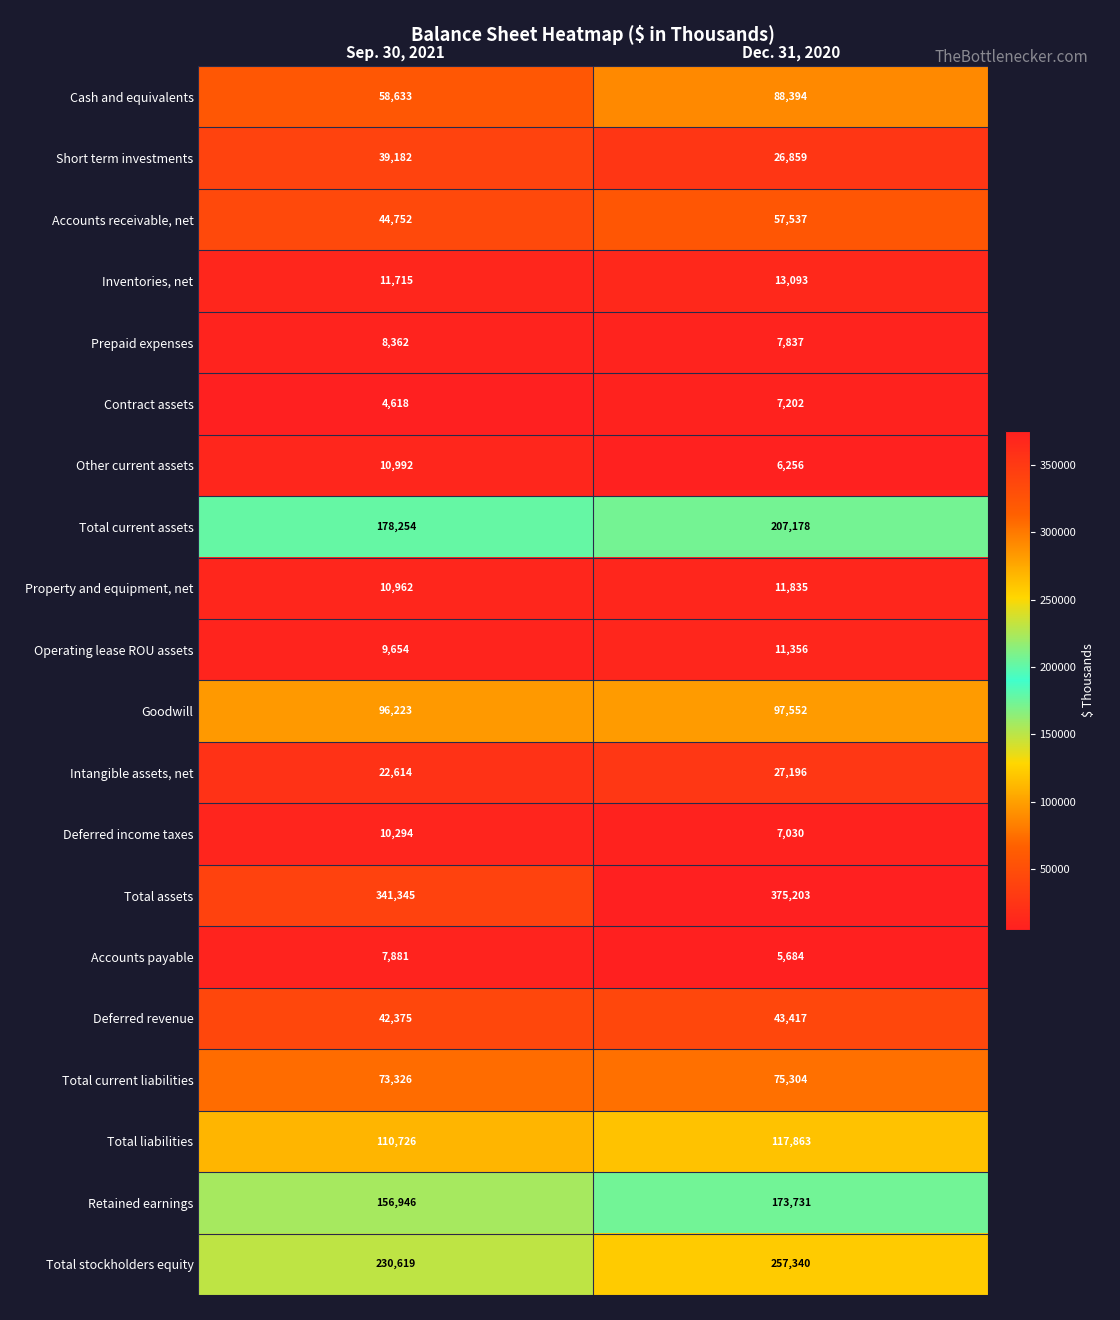

Which category has the lowest value across all series?

Sep. 30, 2021